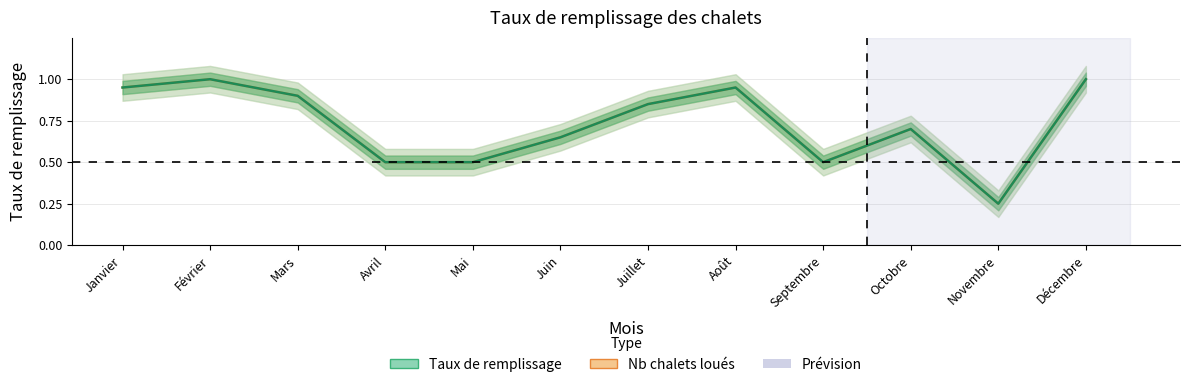

True or false: Nb chalets loués and Taux de remplissage intersect in this chart.

False